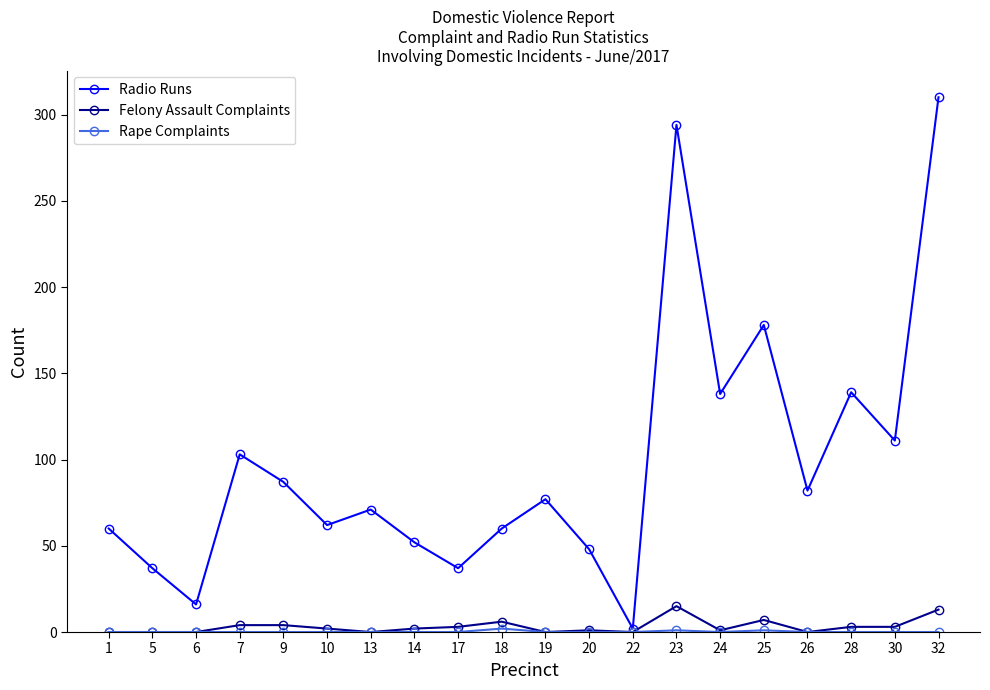

The value of Radio Runs at 25 is 85. True or false?

False